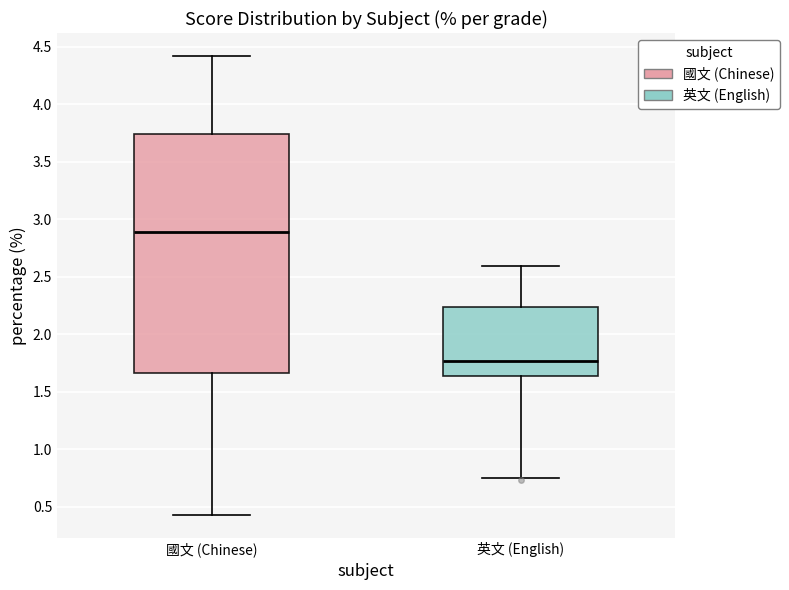

Which box has the highest median line?

國文 (Chinese)